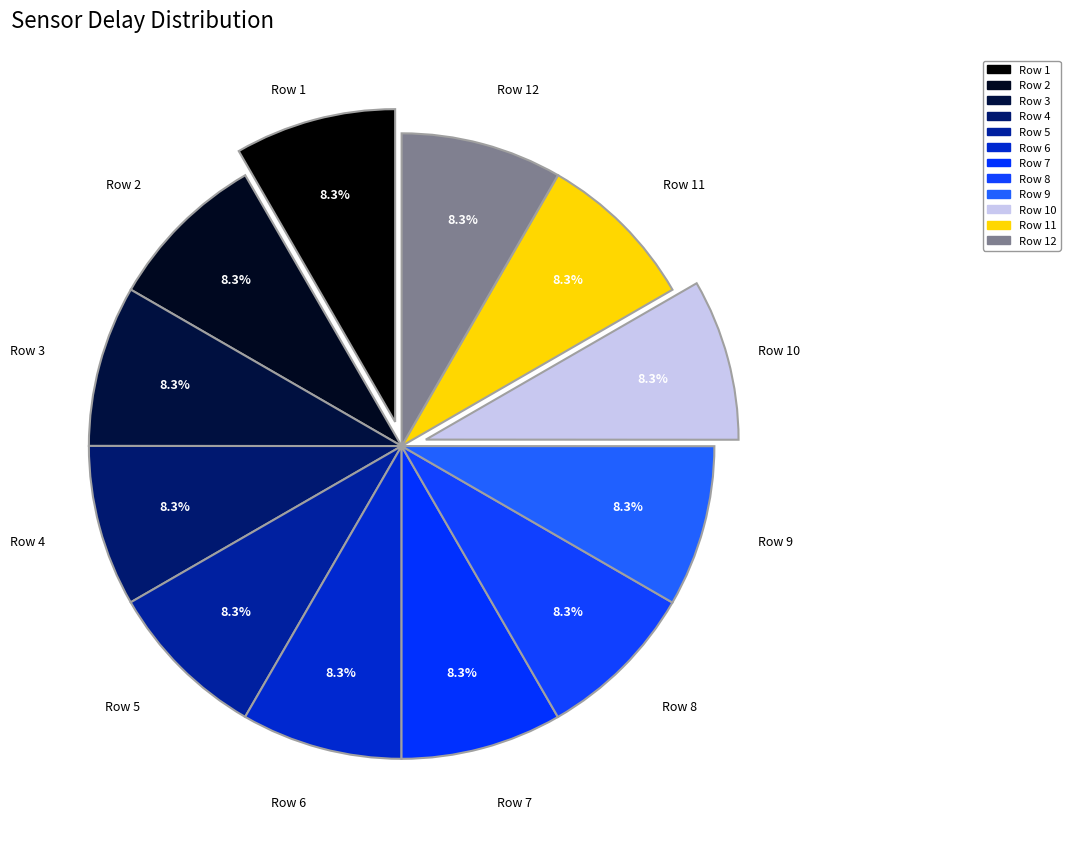

Does Row 2 represent more than half of the total?

No